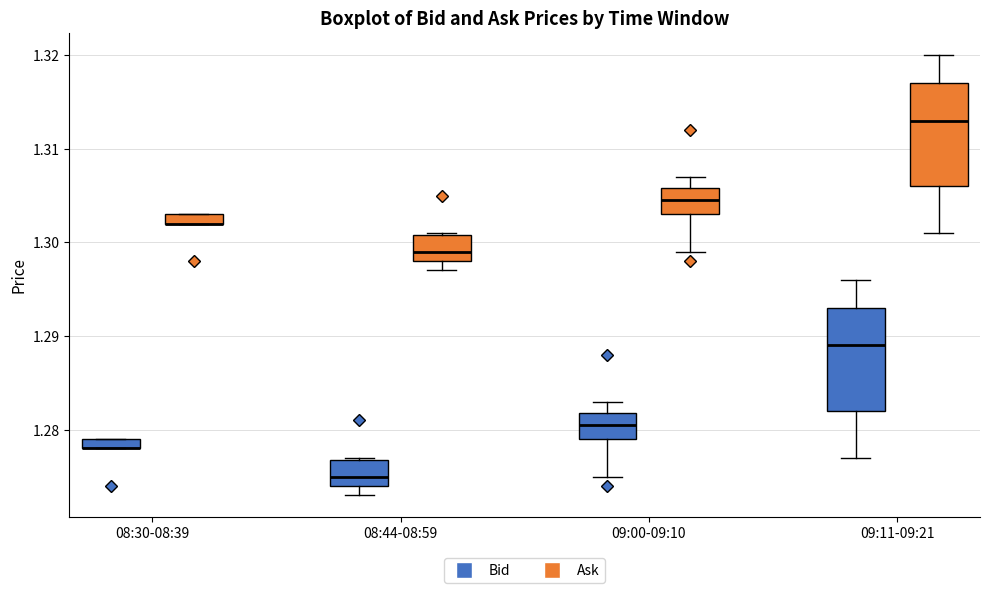

Where is the lower edge of the box for 09:00-09:10 (Ask) on the y-axis? The values are not printed on the chart, so give them approximately, as read against the axis.

1.303